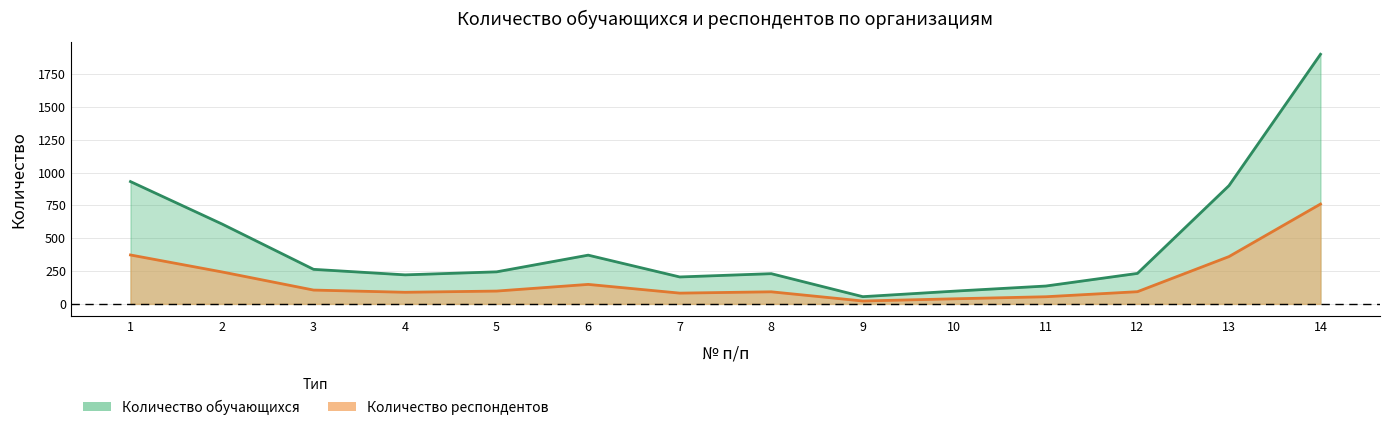

Where is Количество респондентов nearest to the value 391?

1